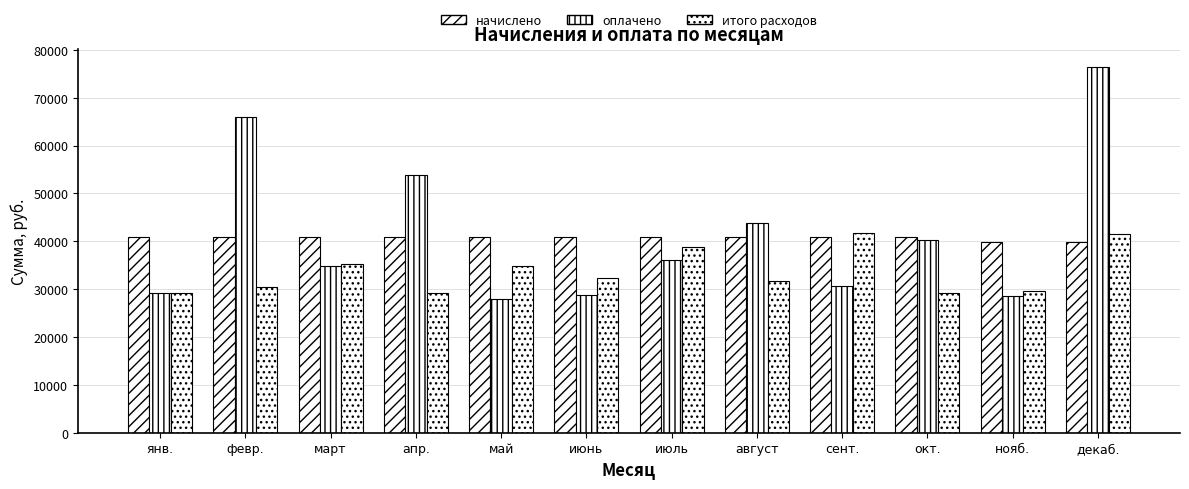

How many groups of bars are there?

12